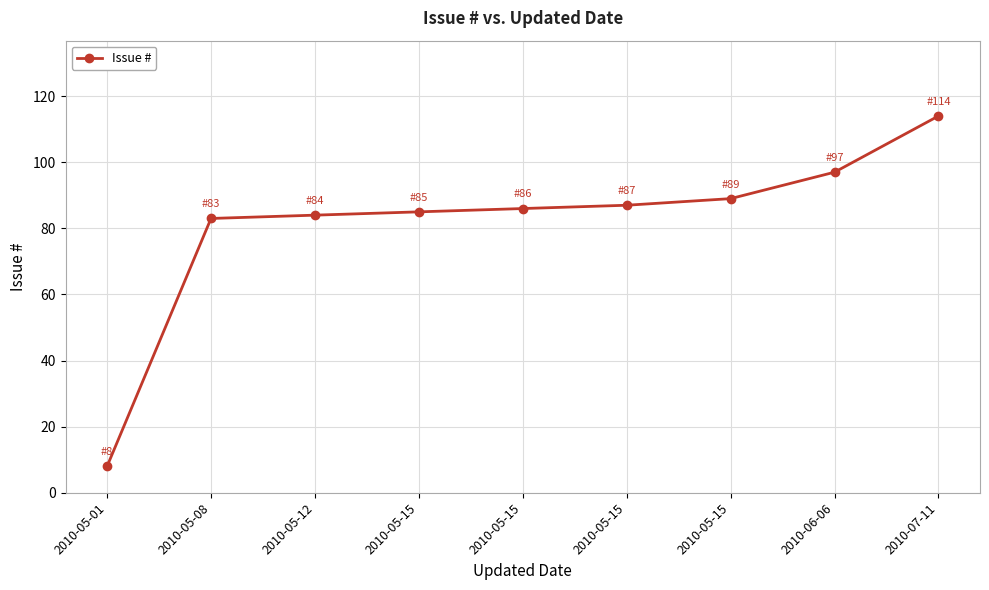

Approximately how many times larger is the value at 2010-05-15 compared to 2010-05-01?

10.9